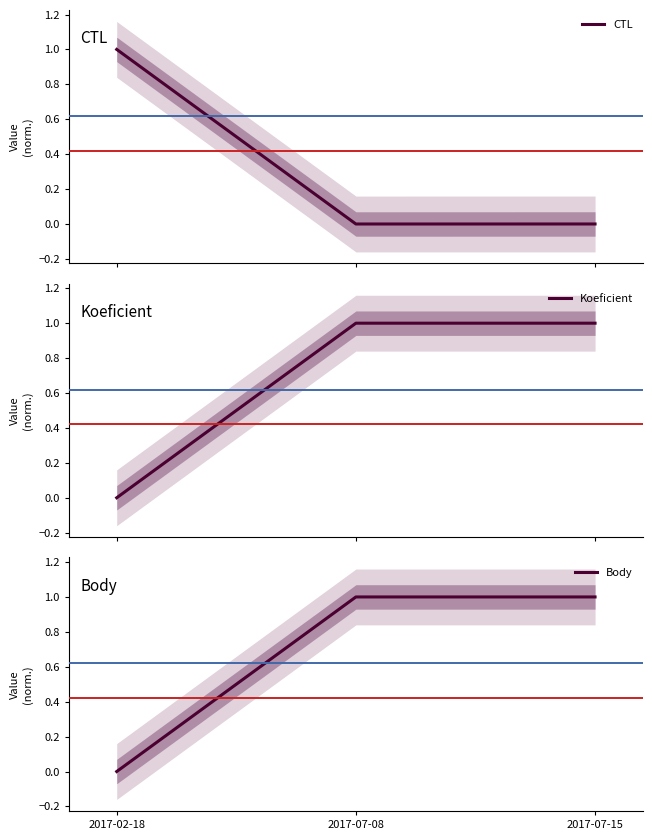

Which label corresponds to the smallest value in the chart?

2017-07-08